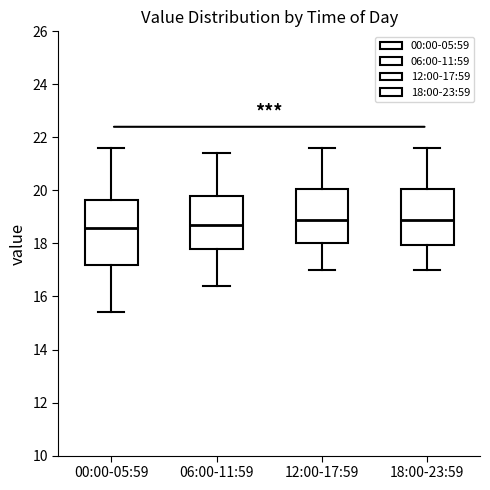

Which box is the tallest, from its lower edge to its upper edge?

00:00-05:59